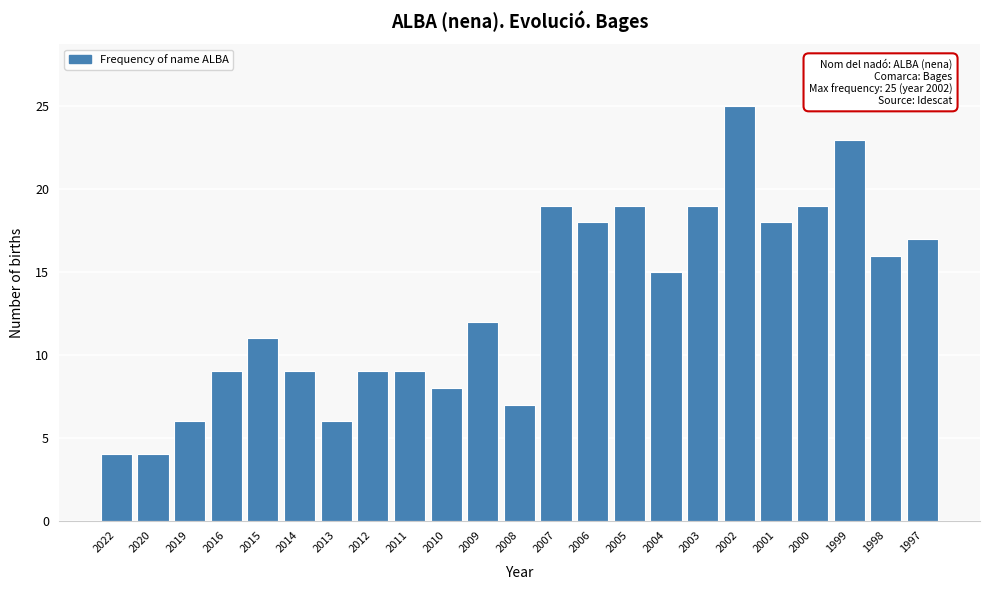

Reading left to right, extract all data points from this chart.

2022=4	2020=4	2019=6	2016=9	2015=11	2014=9	2013=6	2012=9	2011=9	2010=8	2009=12	2008=7	2007=19	2006=18	2005=19	2004=15	2003=19	2002=25	2001=18	2000=19	1999=23	1998=16	1997=17